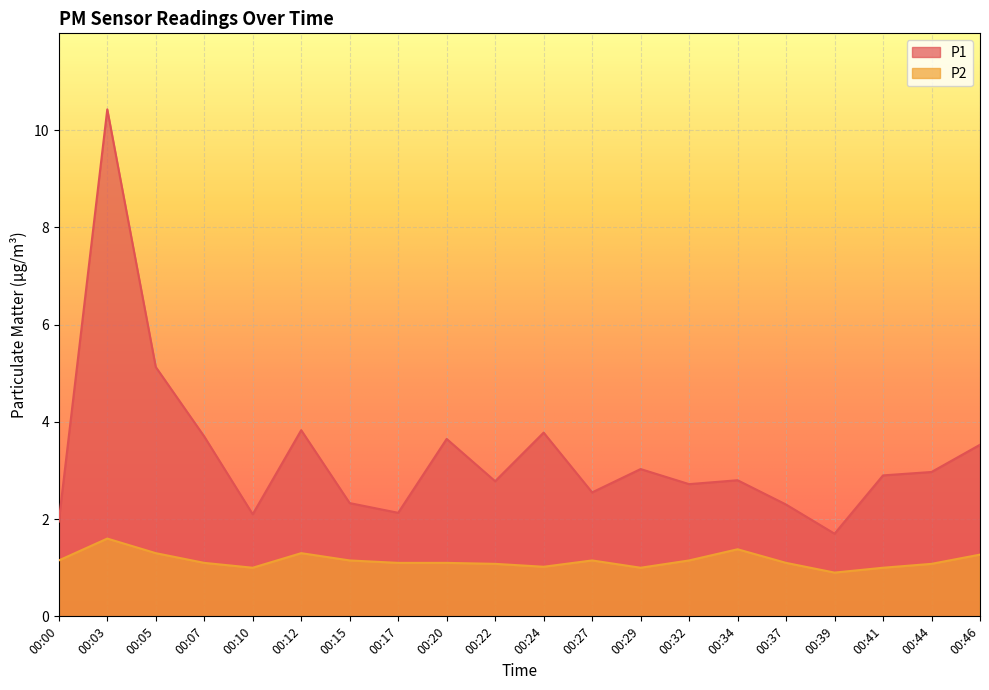

Reading right to left, what are all the values shown in this chart?

P1: 00:46=3.5	00:44=3.0	00:41=2.9	00:39=1.7	00:37=2.3	00:34=2.8	00:32=2.7	00:29=3.0	00:27=2.5	00:24=3.8	00:22=2.8	00:20=3.6	00:17=2.1	00:15=2.3	00:12=3.8	00:10=2.1	00:07=3.7	00:05=5.1	00:03=10.4	00:00=1.9
P2: 00:46=1.3	00:44=1.1	00:41=1.0	00:39=0.9	00:37=1.1	00:34=1.4	00:32=1.1	00:29=1.0	00:27=1.1	00:24=1.0	00:22=1.1	00:20=1.1	00:17=1.1	00:15=1.1	00:12=1.3	00:10=1.0	00:07=1.1	00:05=1.3	00:03=1.6	00:00=1.1